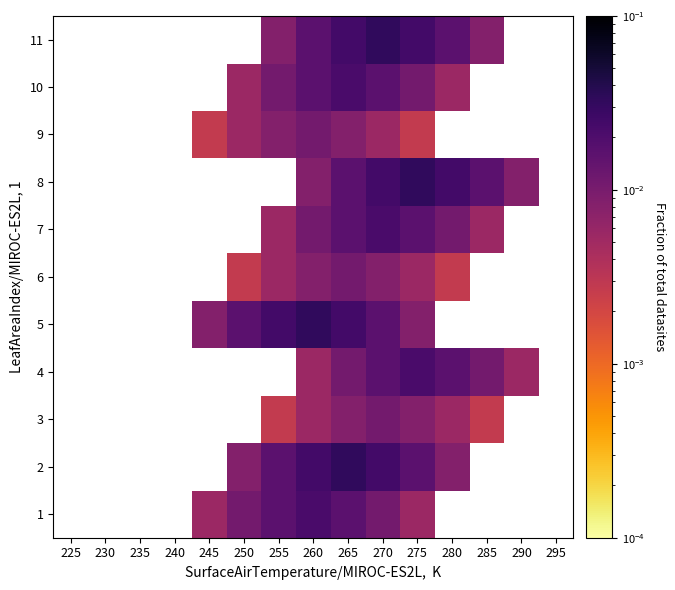

How many 7 values are between 0 and 1?

7